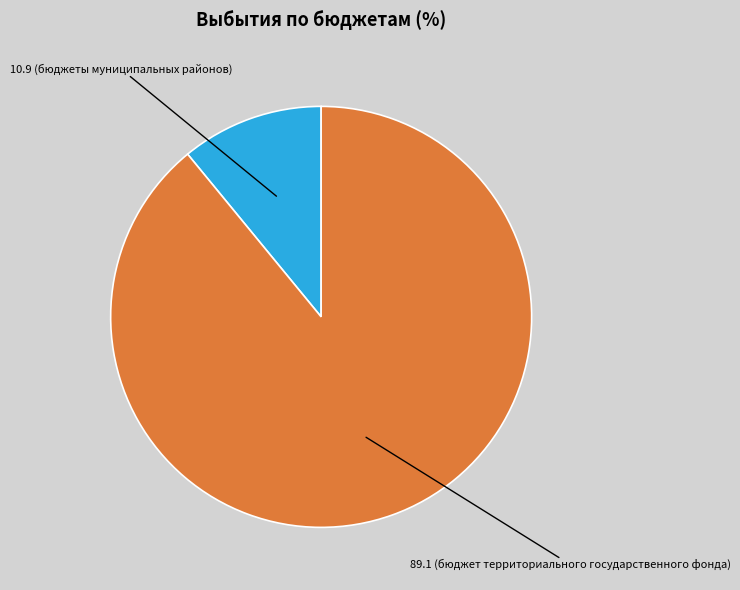

Is there a majority slice in this chart?

Yes